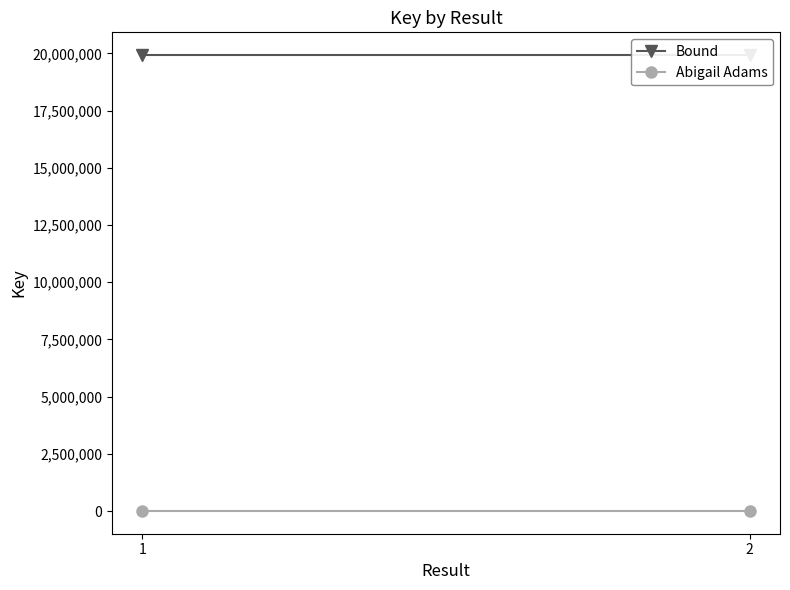

Rank the series by their maximum value, from highest to lowest.

Bound, Abigail Adams